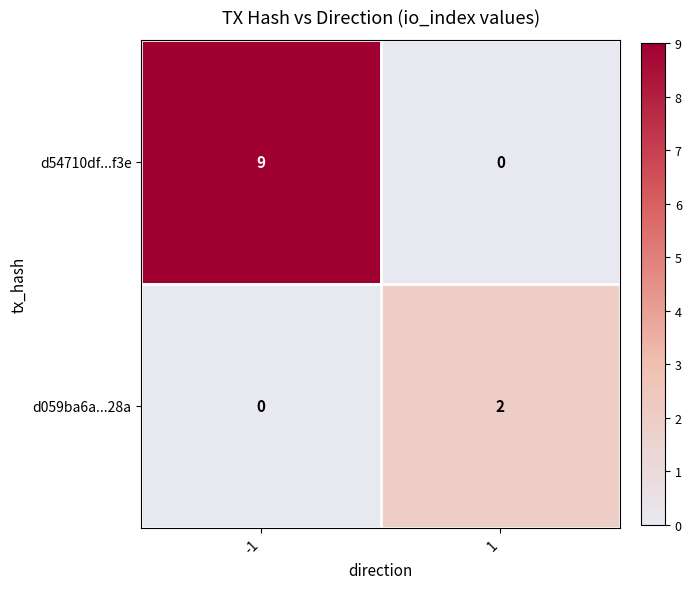

Which category has the highest value across all series?

-1